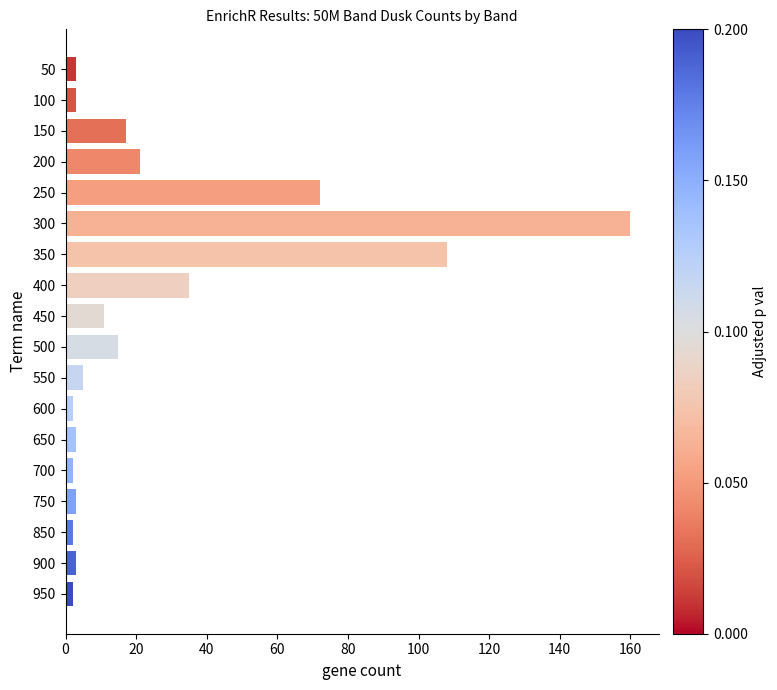

What is the value of the 8th bar from the top?

35